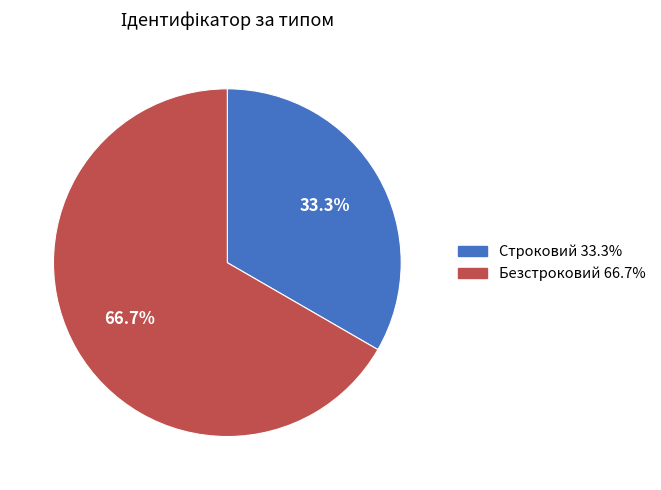

What is the largest slice in the pie chart?

Безстроковий